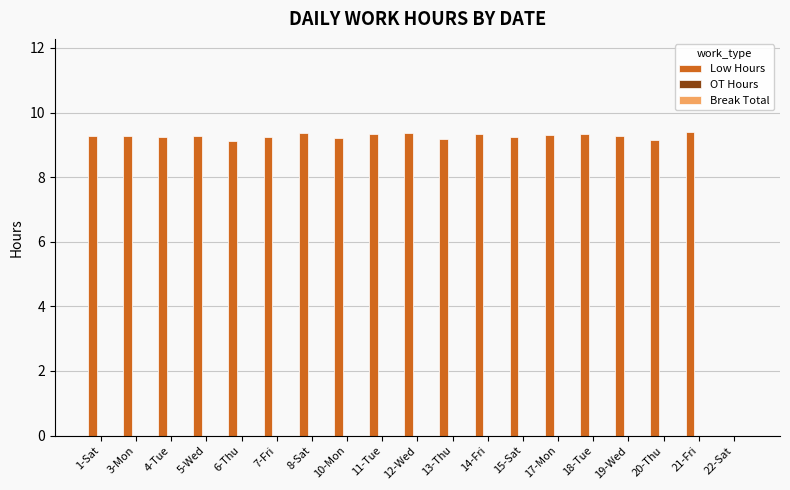

What is the ratio of the value at 11-Tue to the value at 13-Thu?

1.0